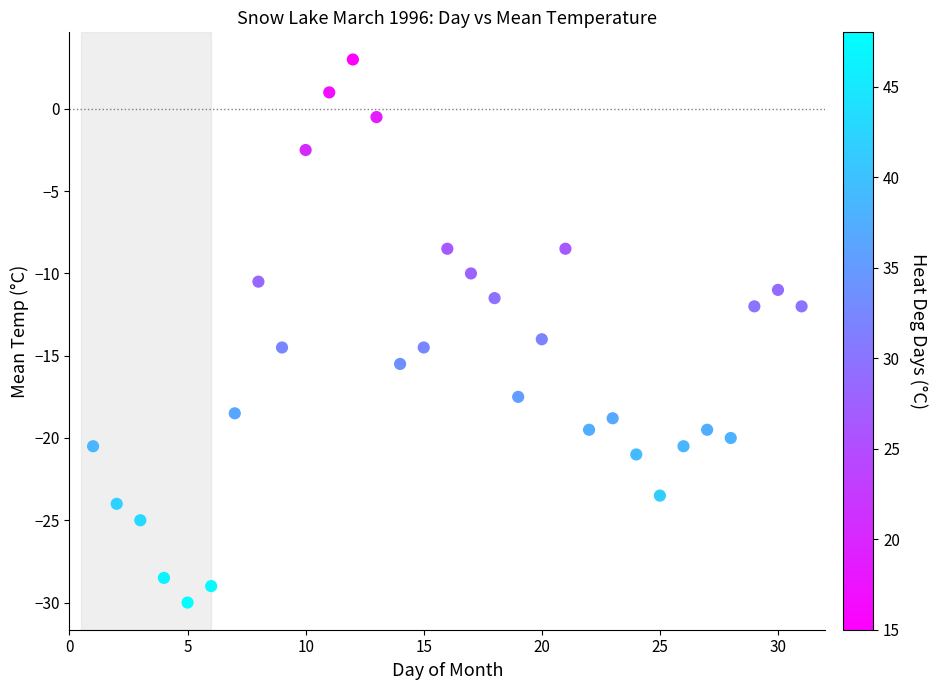

What is the range of Y values (max minus min)?

33.0